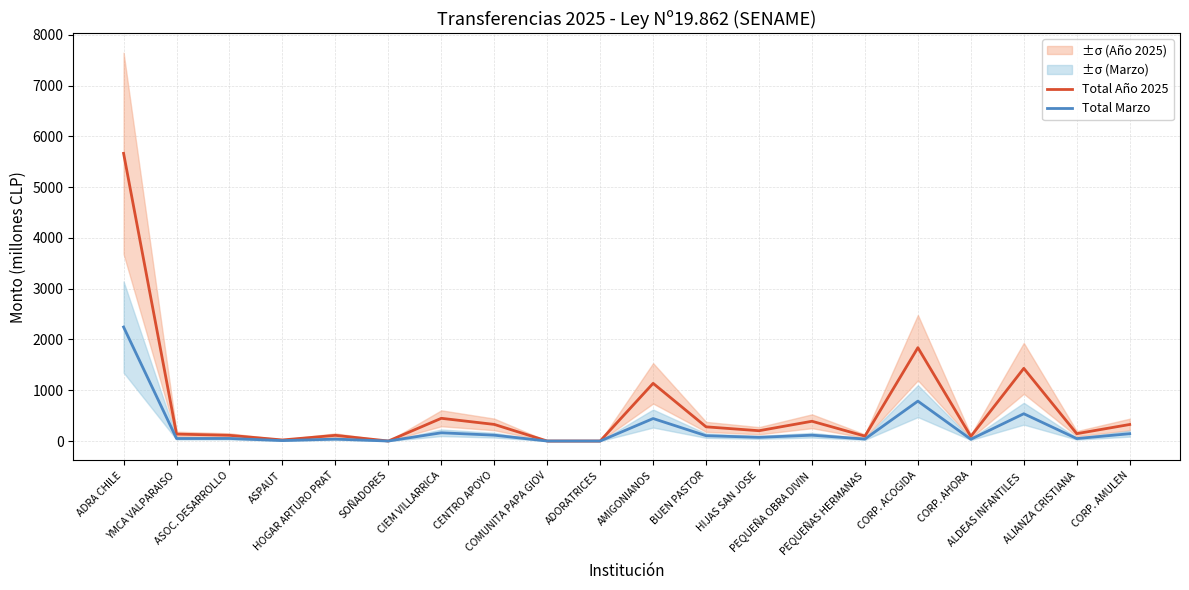

Reading right to left, list all the values displayed in this chart.

Total Año 2025: 325.6	144.8	1431.3	90.9	1838.6	96.7	389.2	202.8	279.4	1136.0	0.0	0.0	327.0	447.5	0.0	111.9	20.8	112.3	136.3	5666.2
Total Marzo: 144.1	48.3	537.5	34.5	785.6	39.2	114.7	72.7	104.7	442.7	0.0	0.0	115.1	162.3	0.0	37.4	8.5	50.1	49.4	2245.3